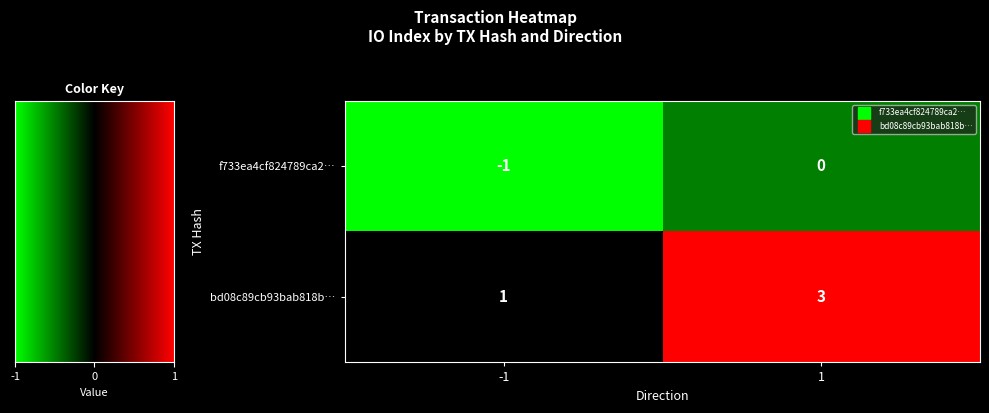

True or false: f733ea4cf824789ca2… has a value of 0 at 1.

True